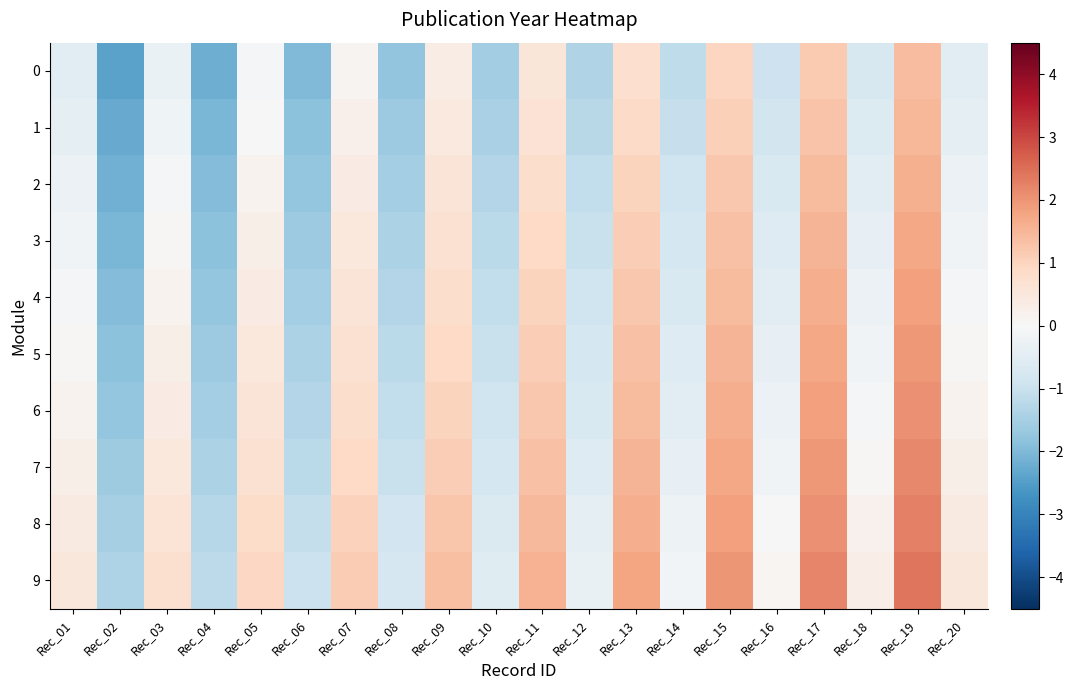

Which has a higher value, Rec_10 or Rec_12?

Rec_12